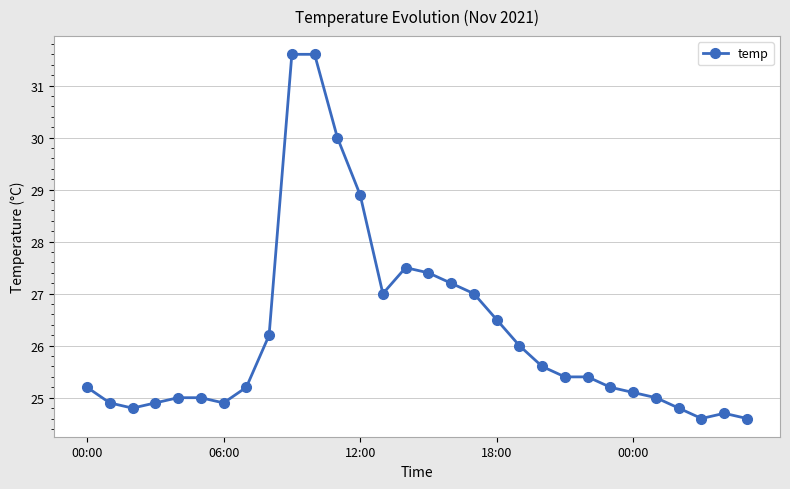

What is the smallest value displayed?

24.6